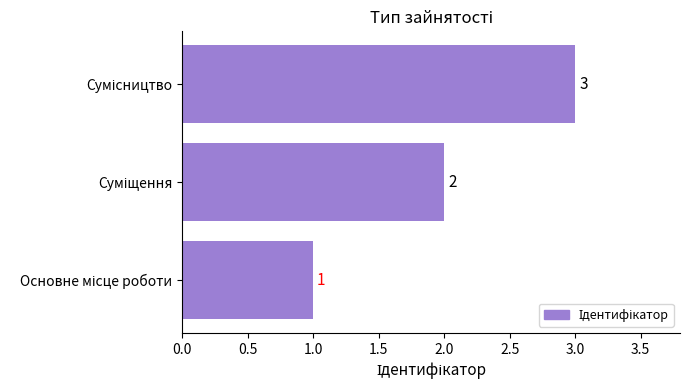

How many values are below 2?

1